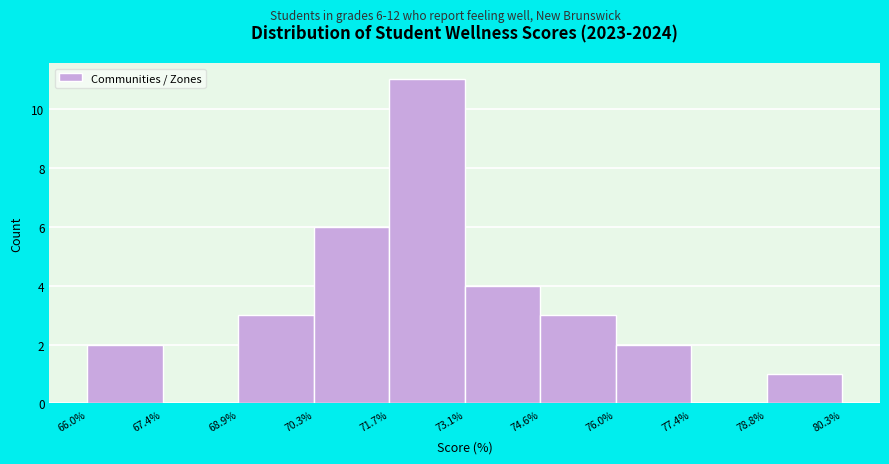

Over which range of the x-axis is the bar tallest?

71.7% to 73.1%